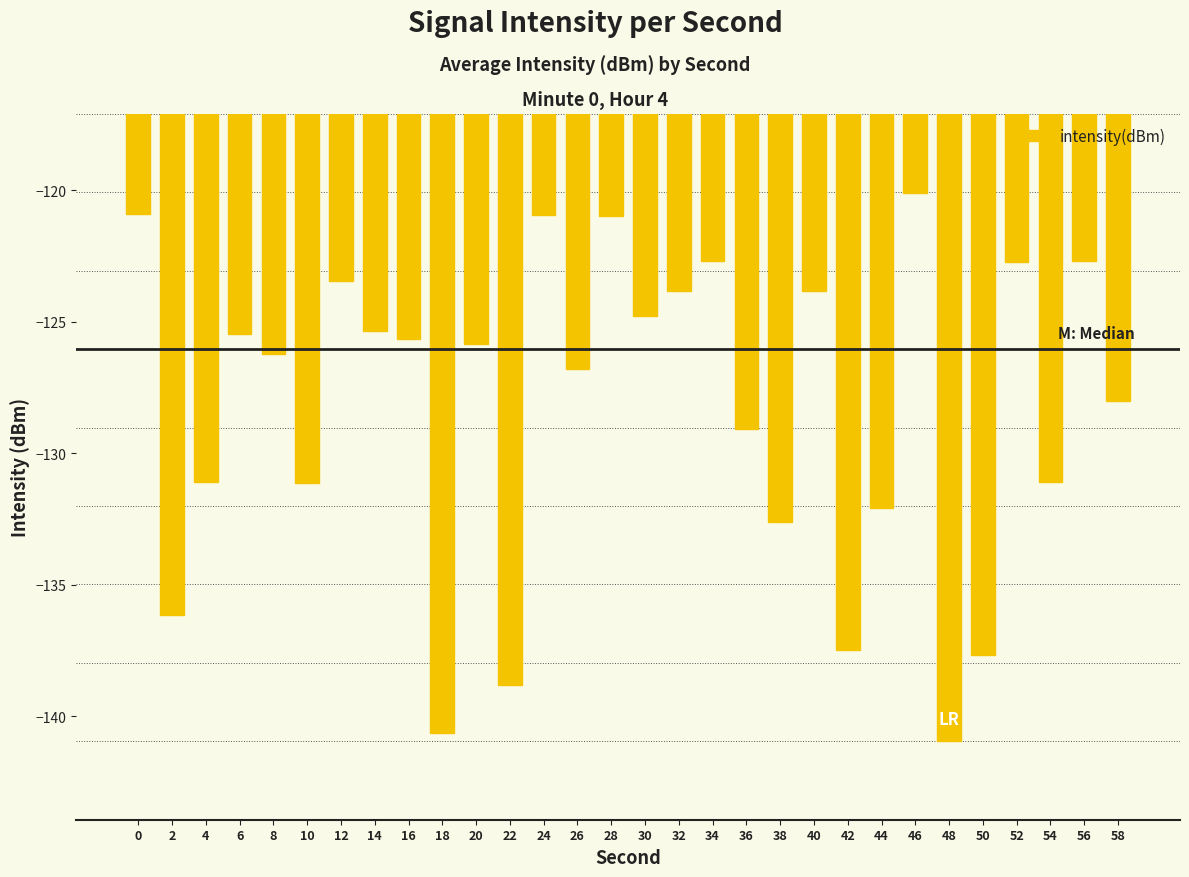

What is the value of the 27th bar from the left?

-122.7